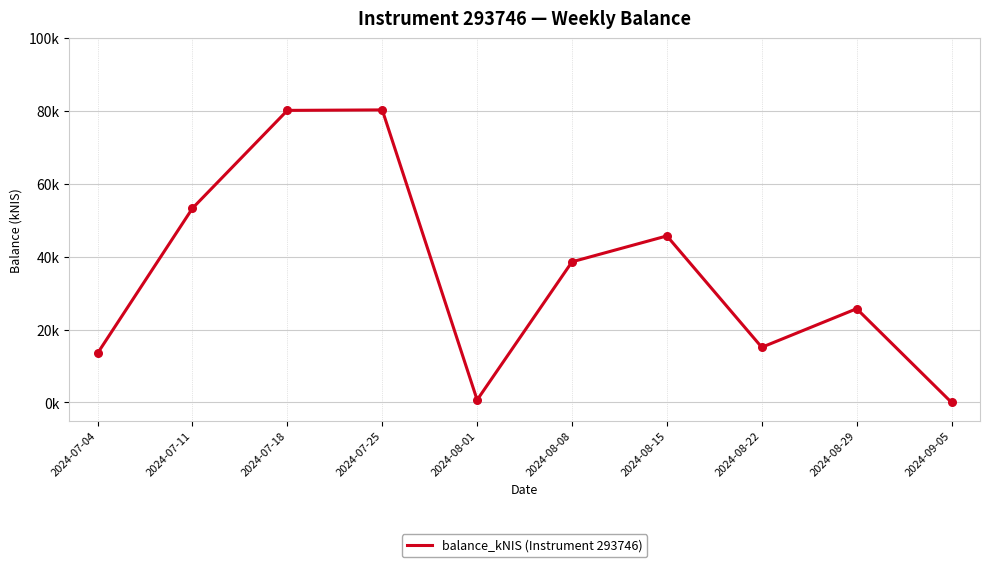

Approximately how many times larger is the value at 2024-07-25 compared to 2024-08-08?

2.1